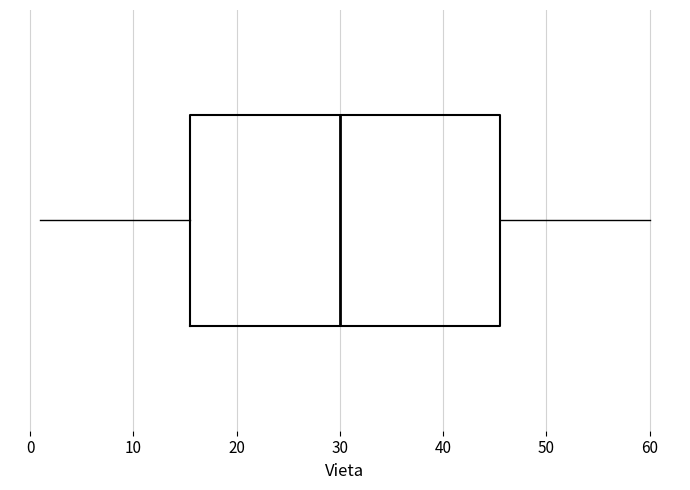

Read this box plot against the x-axis: the position of the median line, the range covered by the box, and the ends of both whiskers. The values are not printed on the chart, so give them approximately, as read against the axis.

median 30, box 16 to 46, whiskers 1 to 60